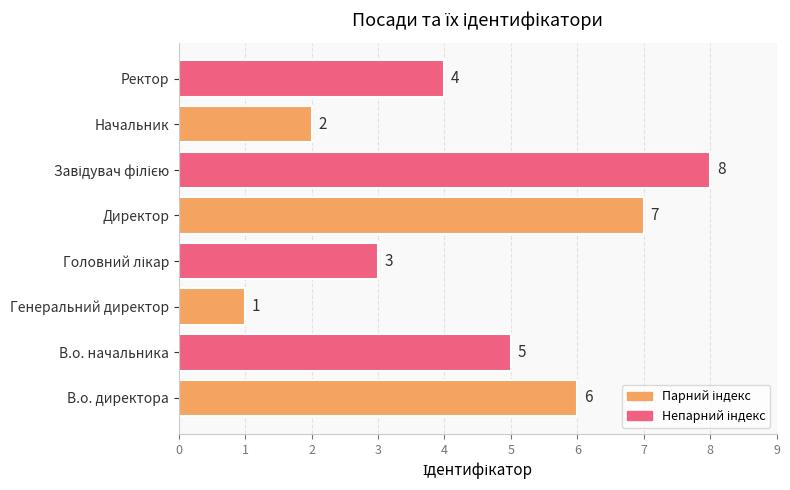

Which label corresponds to the smallest value in the chart?

Генеральний директор